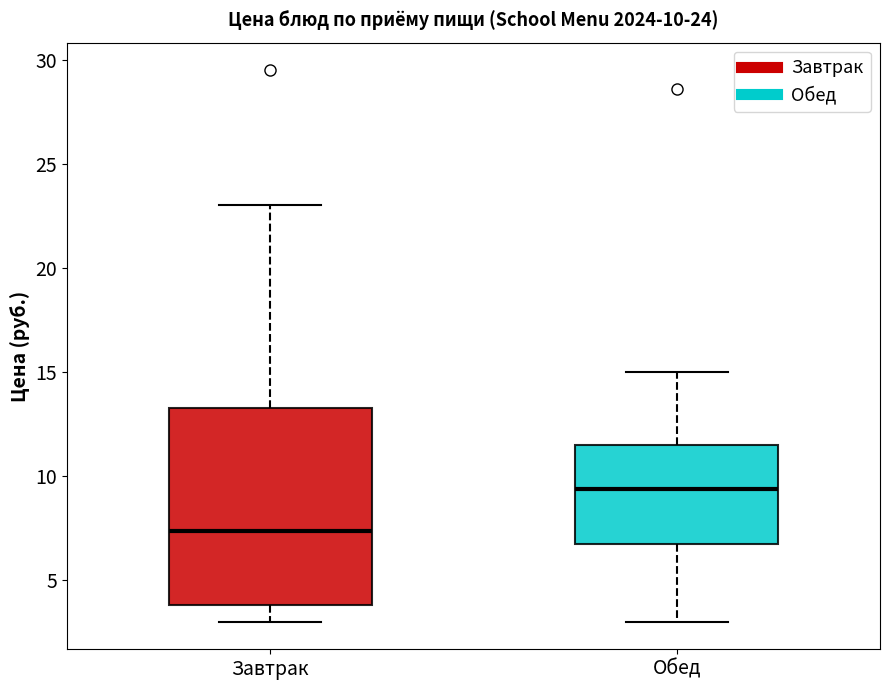

Which box is the tallest, from its lower edge to its upper edge?

Завтрак